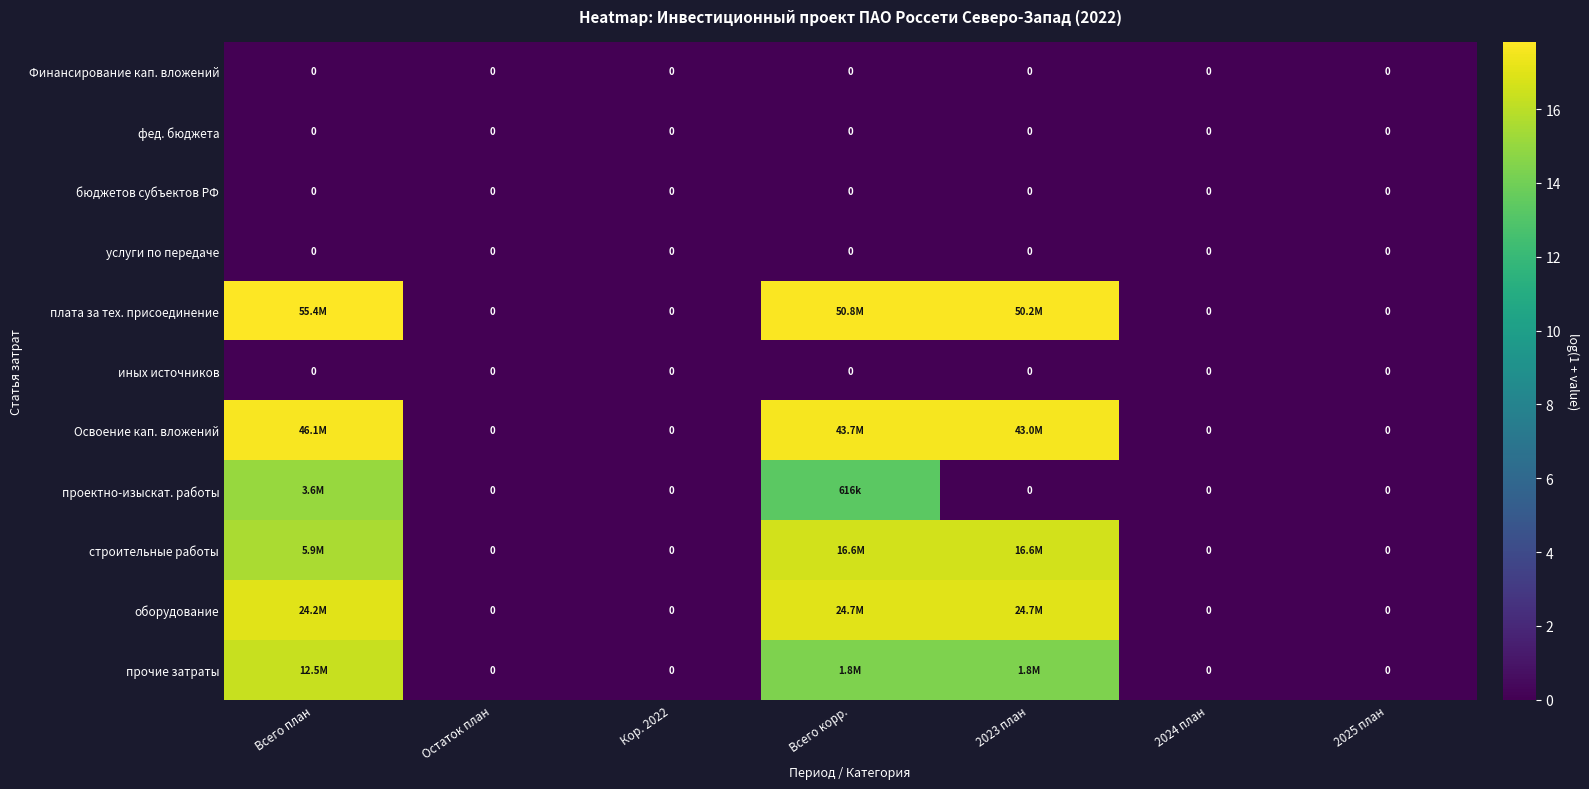

Which category has the lowest value across all series?

Всего план